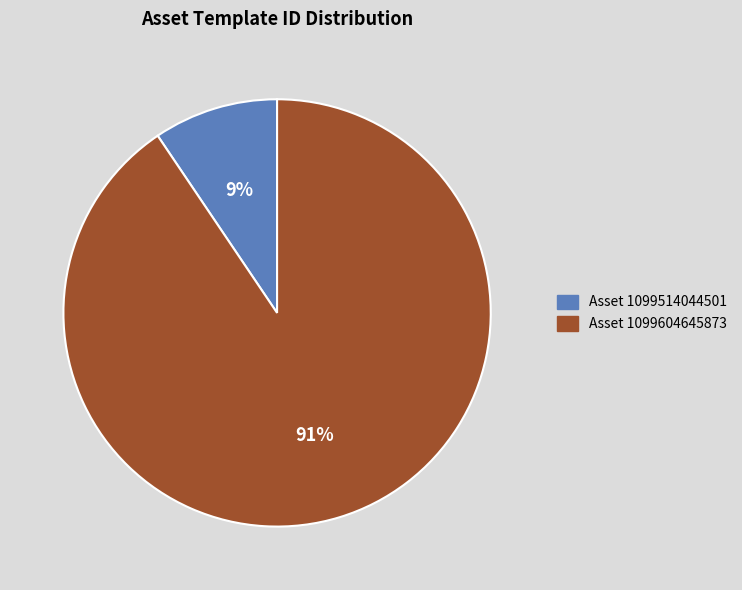

Between Asset 1099604645873 and Asset 1099514044501, which is larger?

Asset 1099604645873